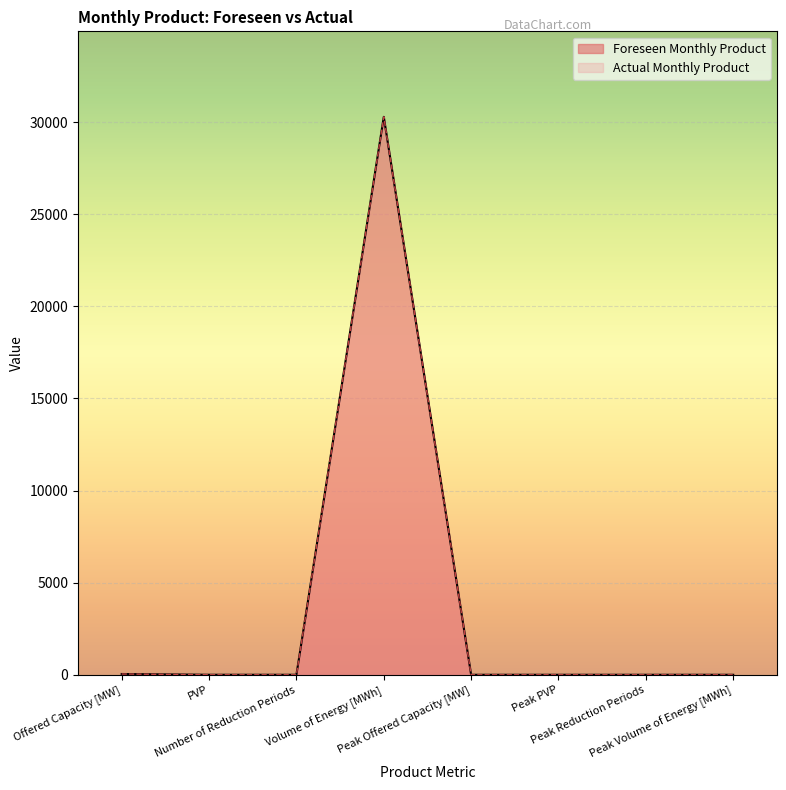

What is the value of the Actual Monthly Product point at the 4th from the left?

30282